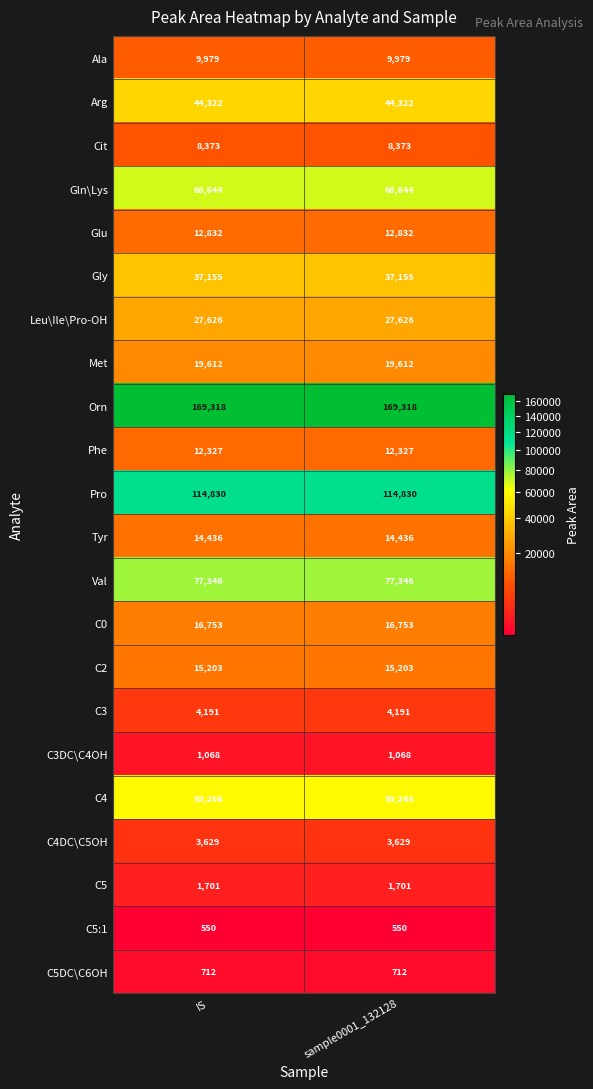

True or false: Arg has a value of 68145 at IS.

False